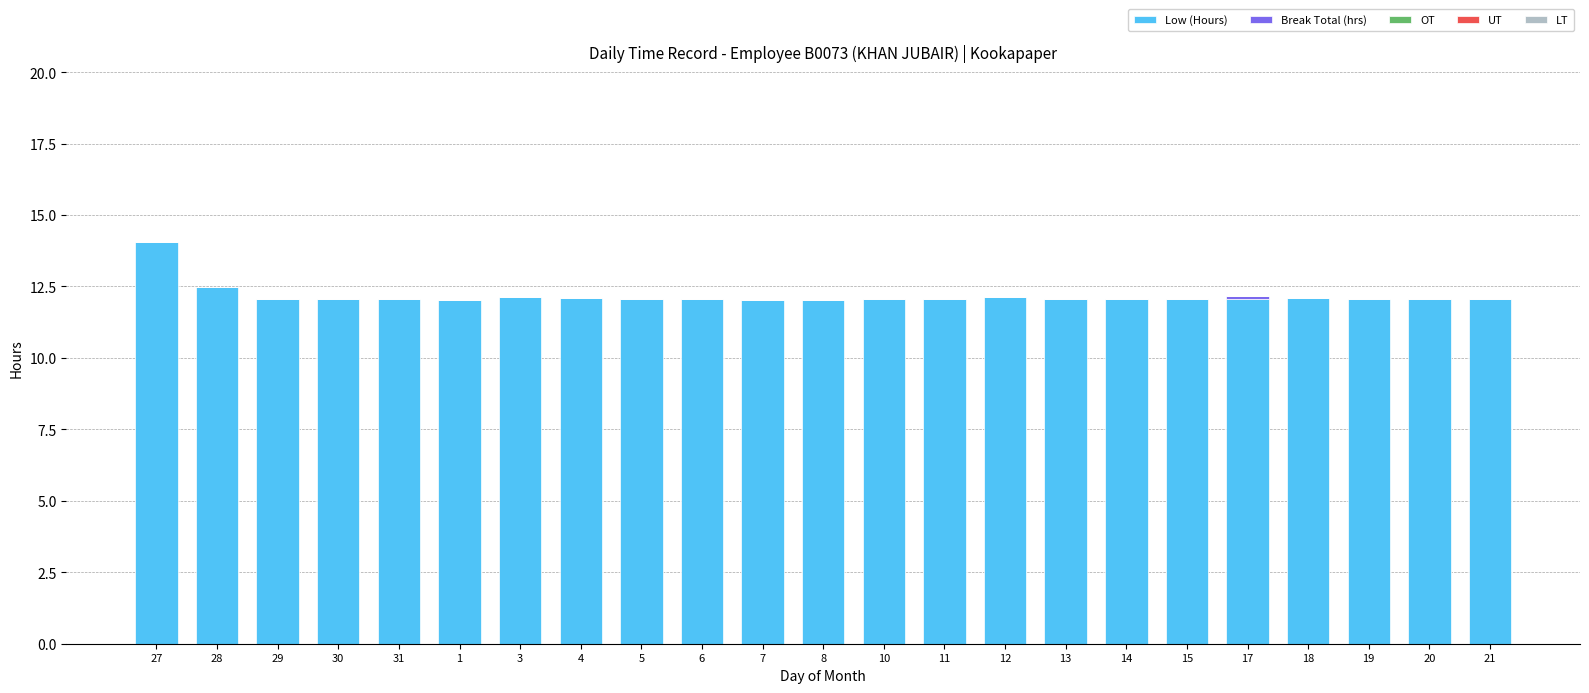

The value of Low (Hours) at 15 is 6.6. True or false?

False